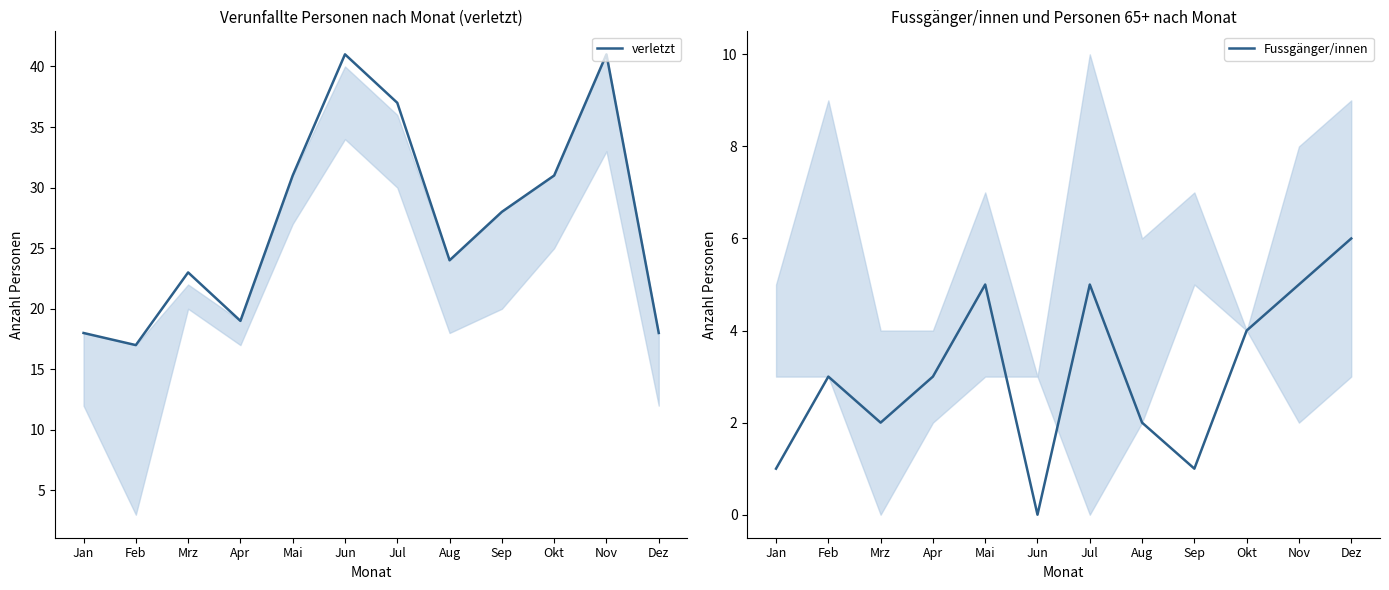

What is the label of the 5th point from the right?

Aug